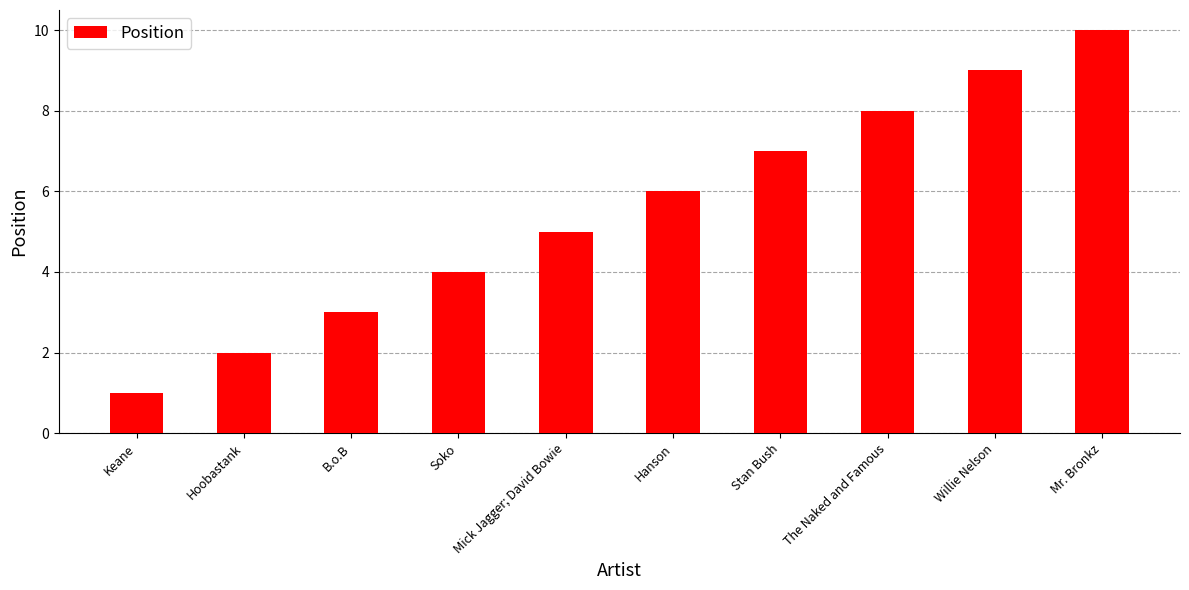

The chart shows a value of 8 at The Naked and Famous. True or false?

True